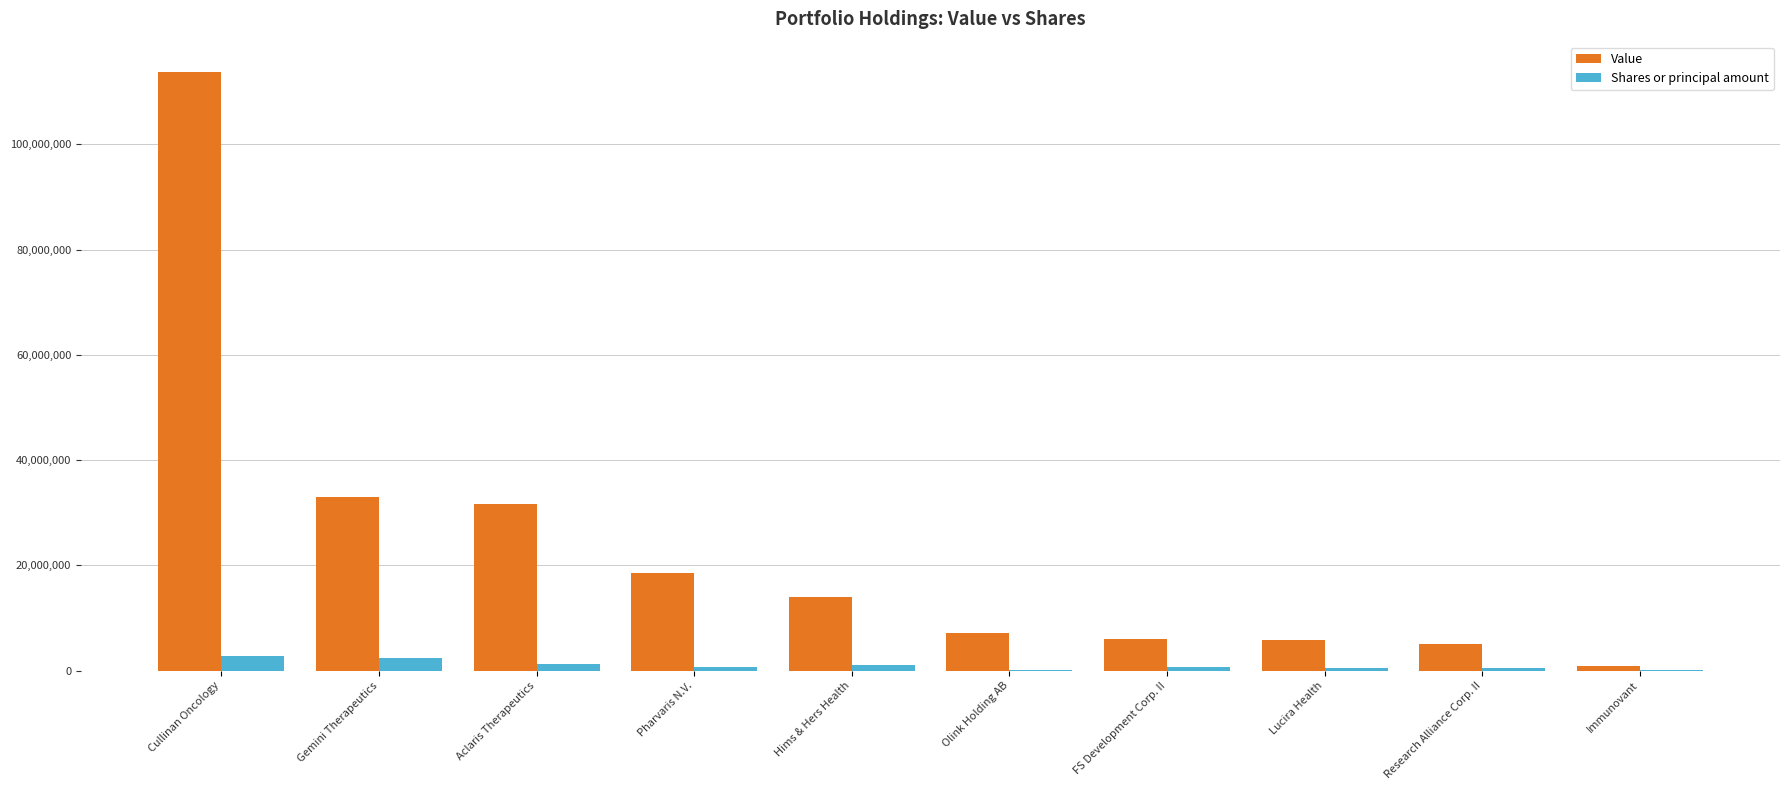

How many distinct data groups are displayed?

2